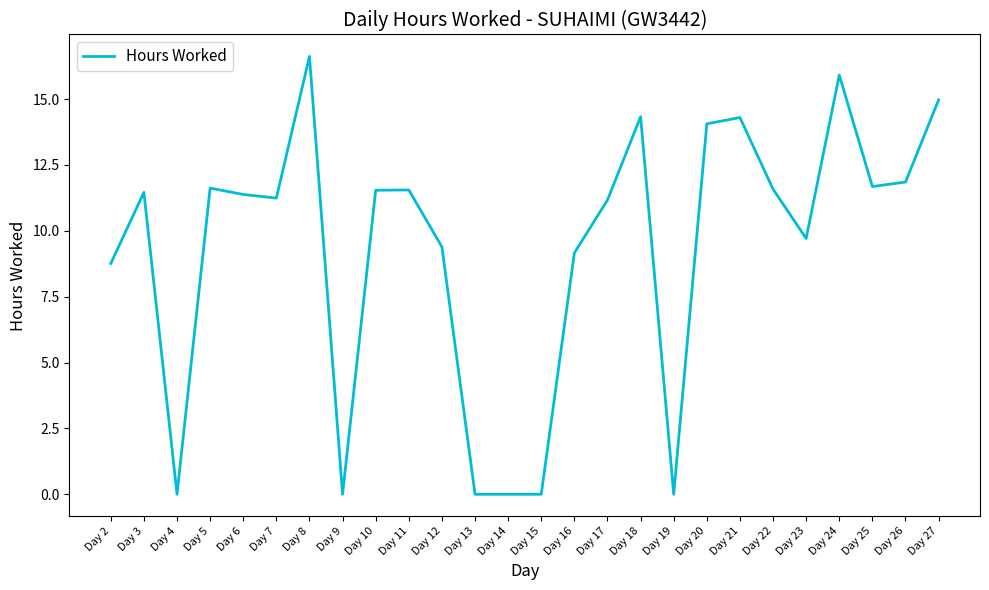

At which category does the data reach its first local peak?

Day 3